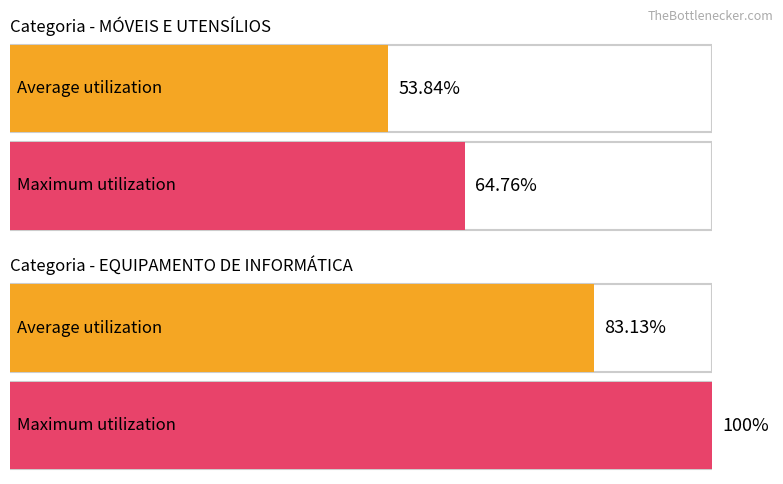

What is the value of the Maximum utilization bar at the 2nd from the left?

100.0